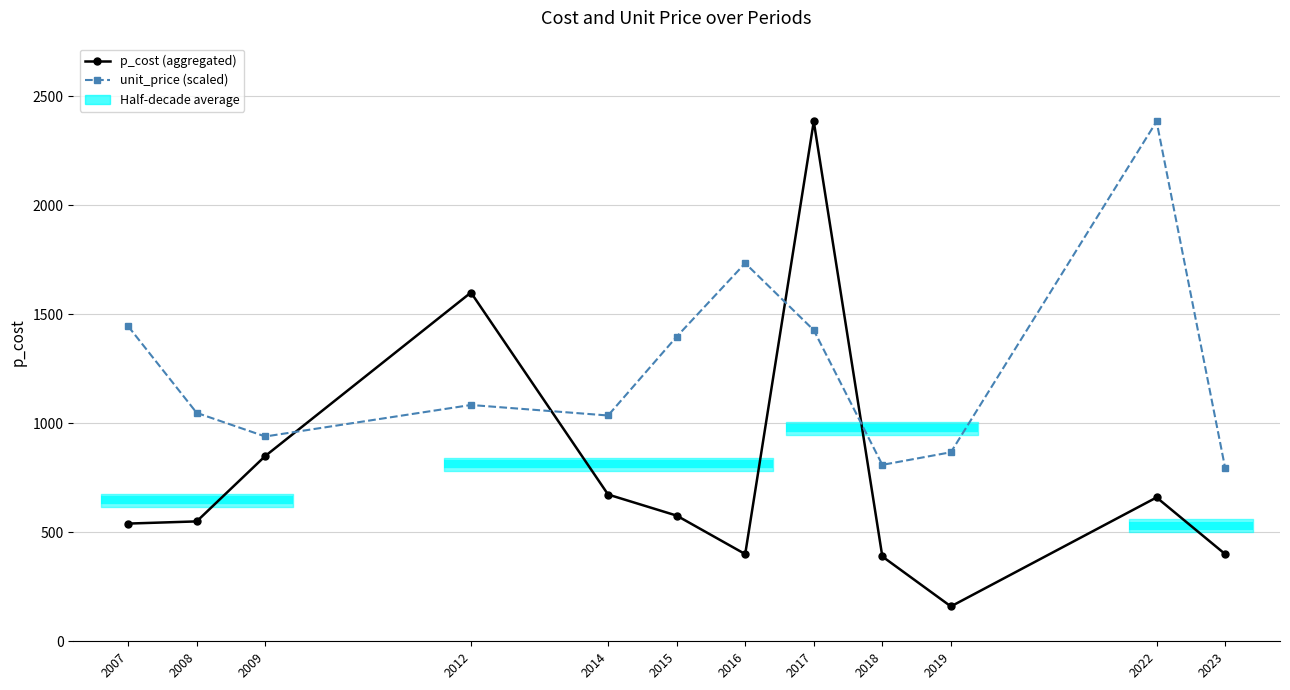

What is the value of the unit_price (scaled) point at the 8th from the left?

1427.4